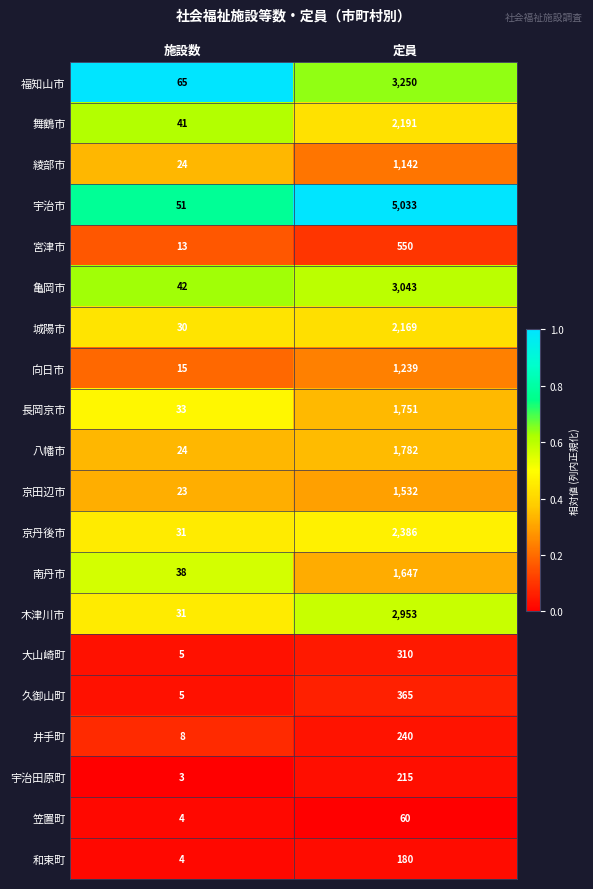

How many distinct data groups are displayed?

20